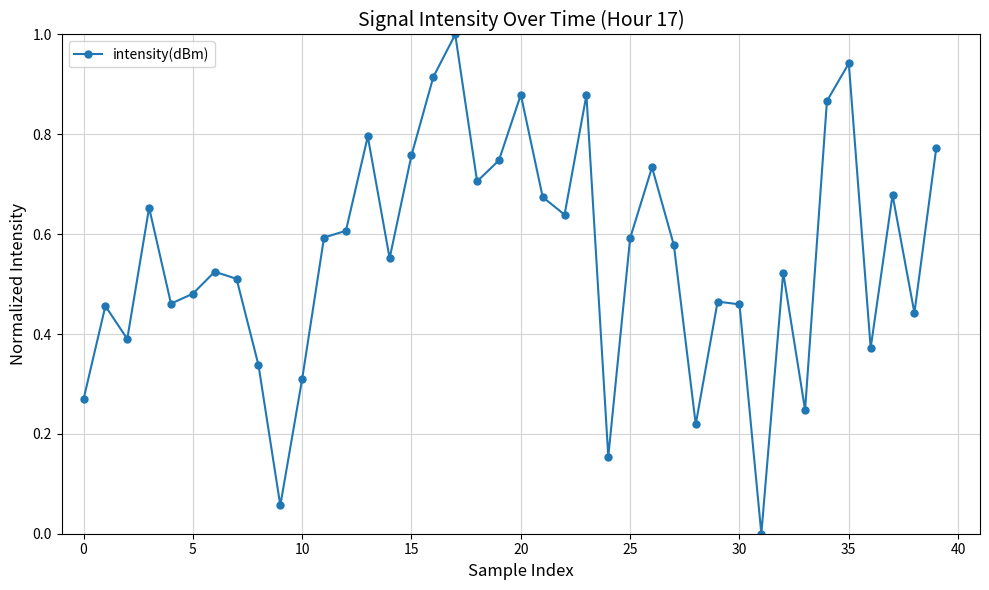

What is the difference between the maximum and minimum values?

1.0